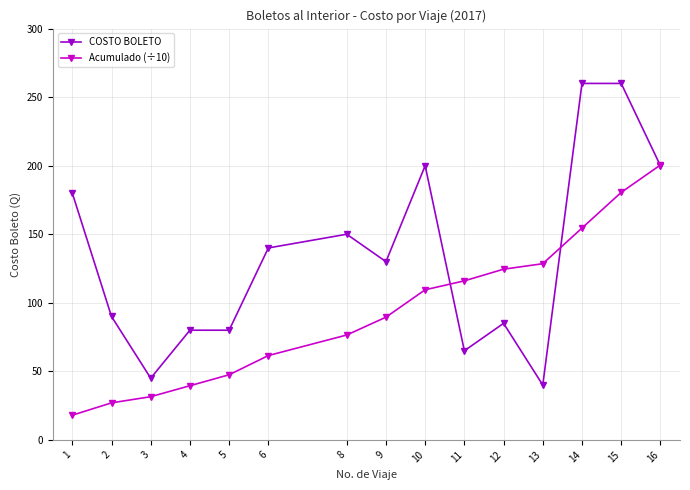

What is the sum of all COSTO BOLETO values?

2005.0